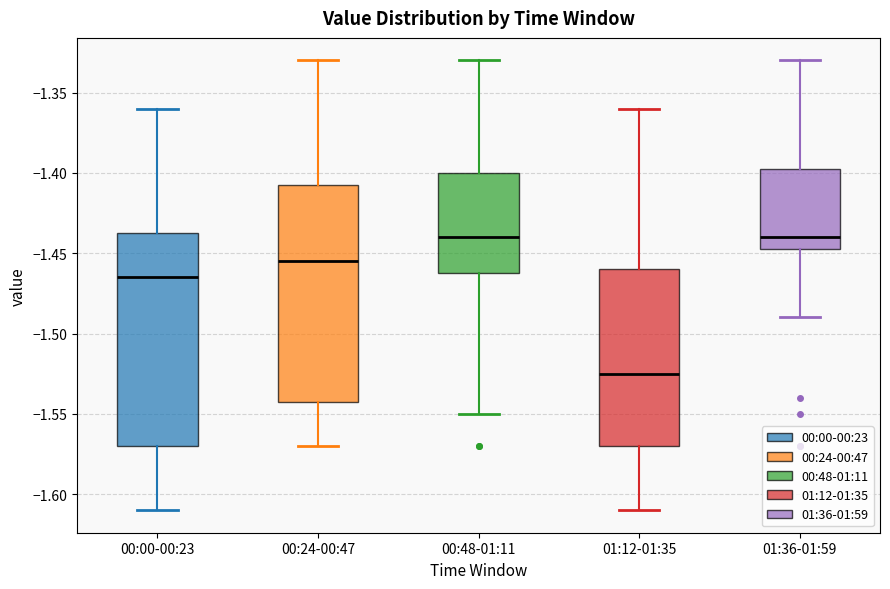

Reading left to right, read every box against the y-axis: the position of its median line, the range the box covers, and the ends of its whiskers. The values are not printed on the chart, so give them approximately, as read against the axis.

00:00-00:23: median -1.465, box -1.570 to -1.435, whiskers -1.610 to -1.360
00:24-00:47: median -1.455, box -1.540 to -1.405, whiskers -1.570 to -1.330
00:48-01:11: median -1.440, box -1.460 to -1.400, whiskers -1.550 to -1.330
01:12-01:35: median -1.525, box -1.570 to -1.460, whiskers -1.610 to -1.360
01:36-01:59: median -1.440, box -1.445 to -1.395, whiskers -1.490 to -1.330